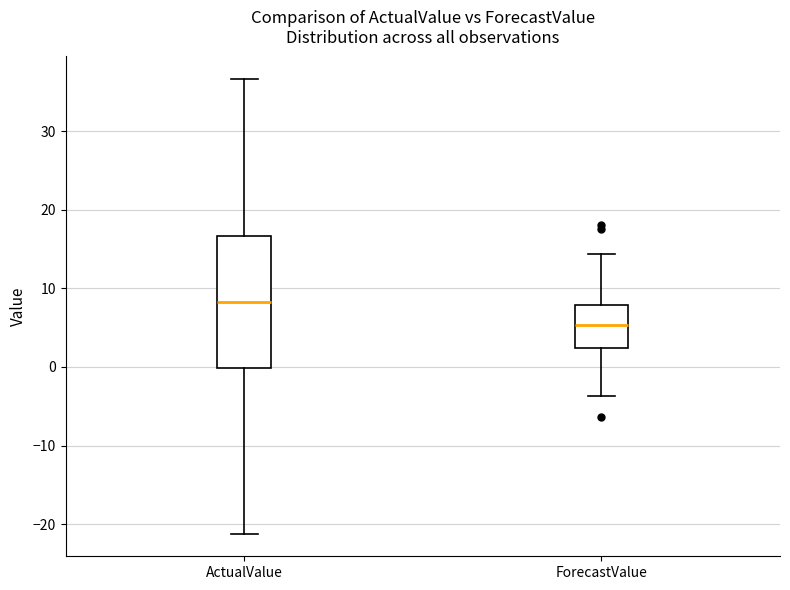

Where is the lower edge of the box for ForecastValue on the y-axis? The values are not printed on the chart, so give them approximately, as read against the axis.

2